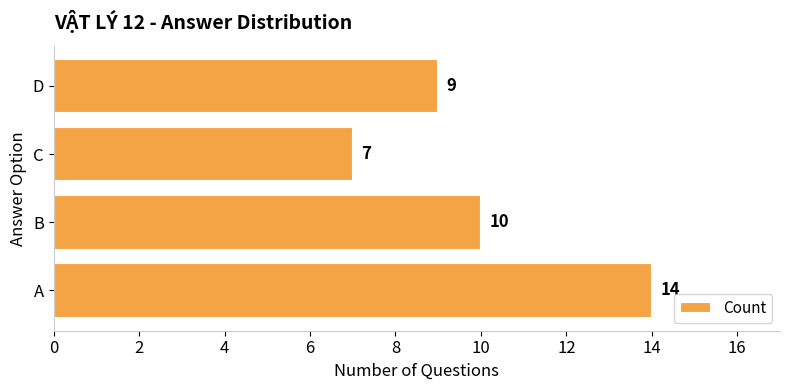

Reading bottom to top, extract all data points from this chart.

14	10	7	9